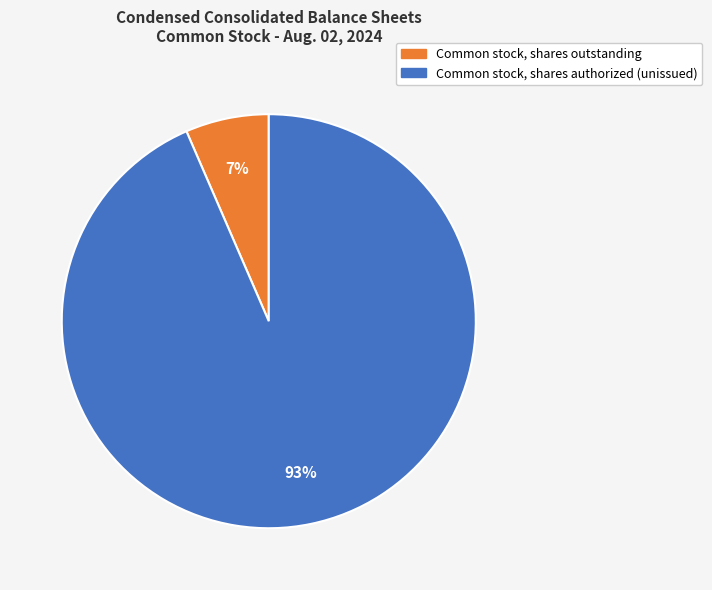

What percentage is the Common stock, shares authorized (unissued) slice, to the nearest percent?

93%